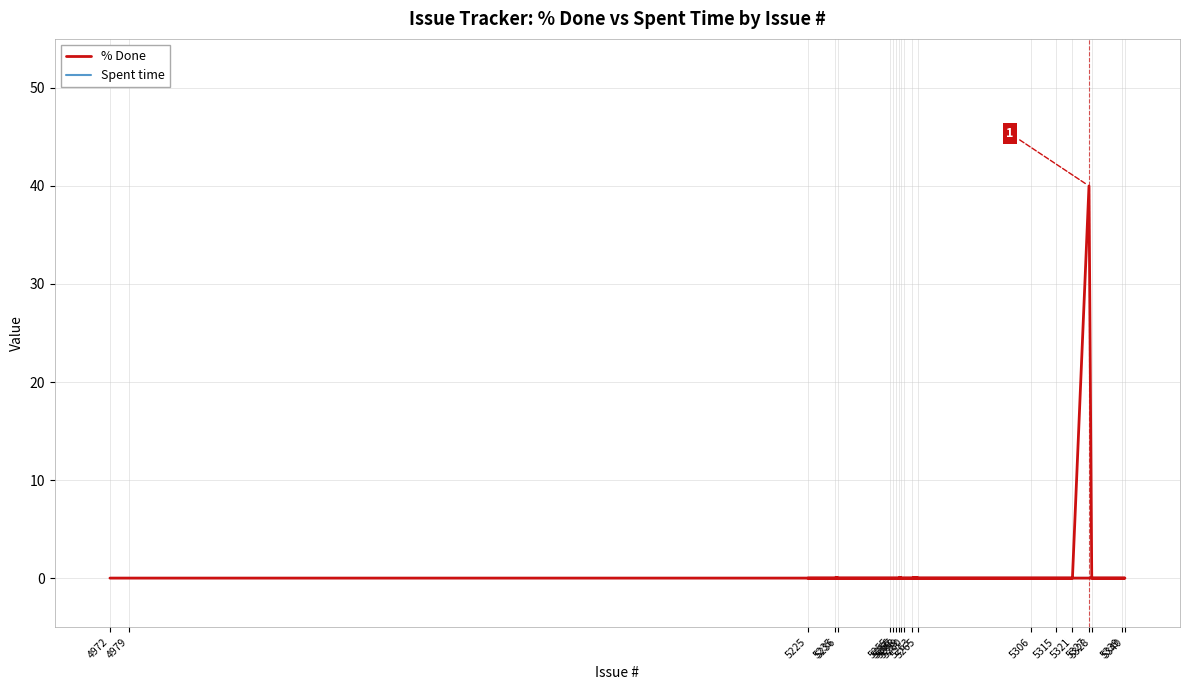

Is the value of Spent time at 5315 greater than the value of % Done at 5256?

No